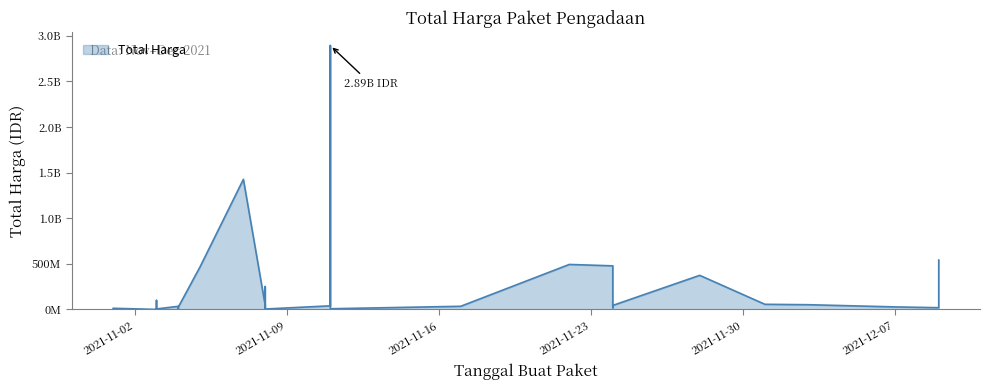

True or false: there are more than 2 points higher than both neighbors.

True